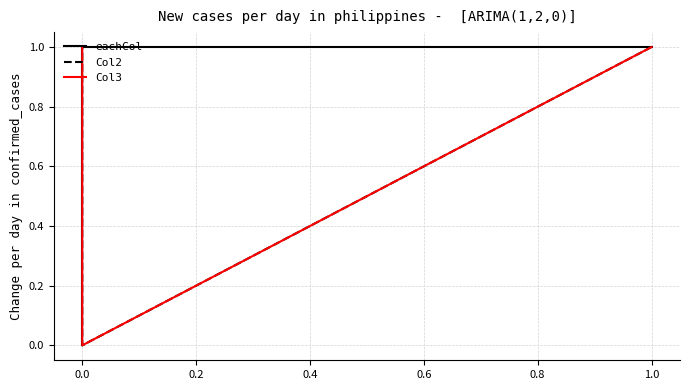

Does the chart have visible grid lines?

Yes